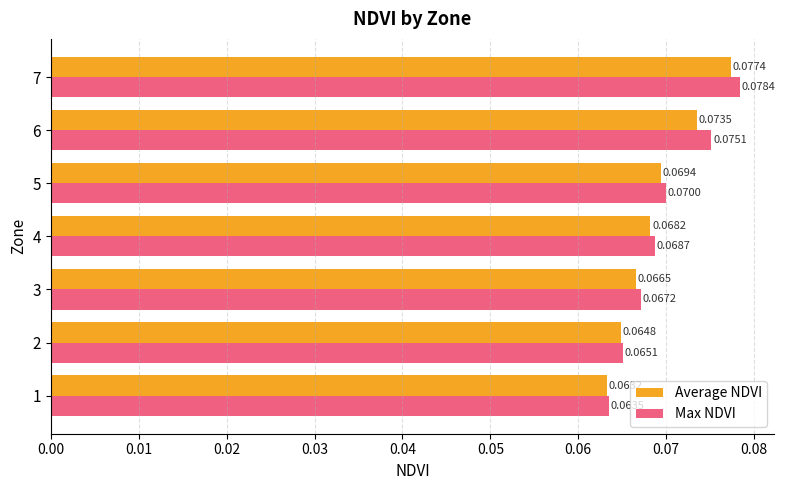

List the labels in order of Max NDVI value, smallest first.

1, 2, 3, 4, 5, 6, 7